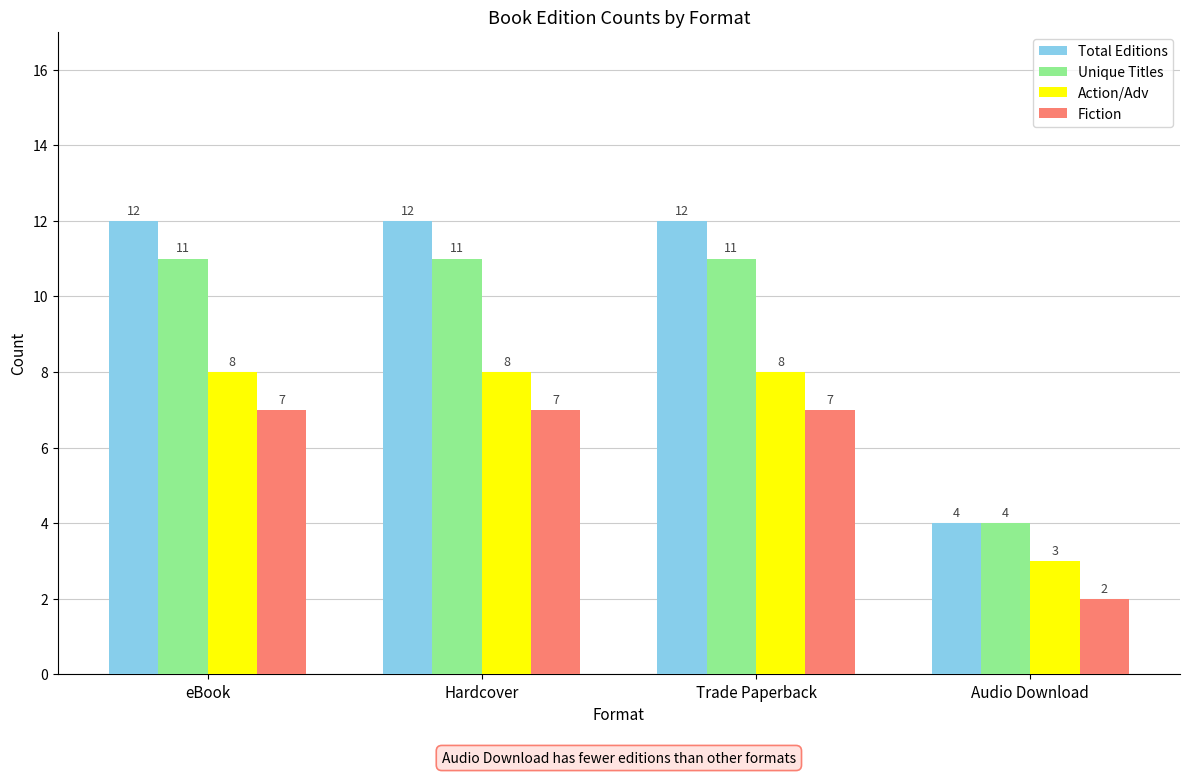

Which series has the largest total across all categories?

Total Editions